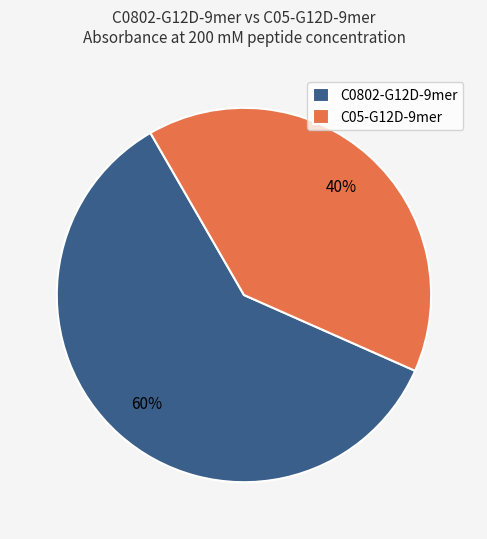

To the nearest percent, what is the difference between the largest and smallest slice percentages?

20%